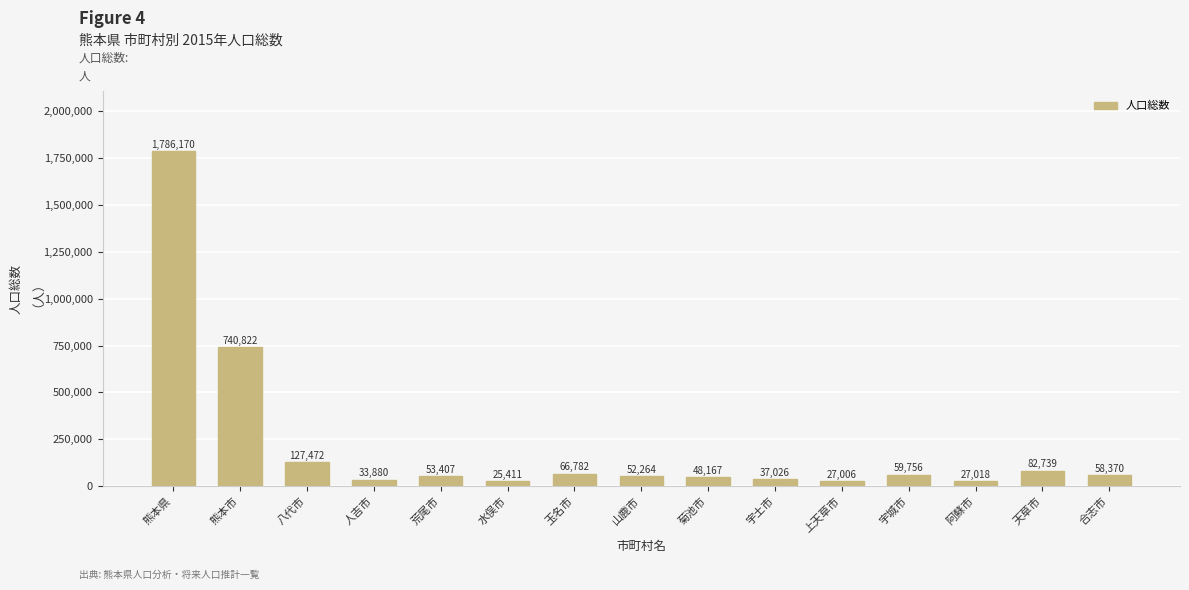

What is the difference between the maximum and minimum values?

1760759.0